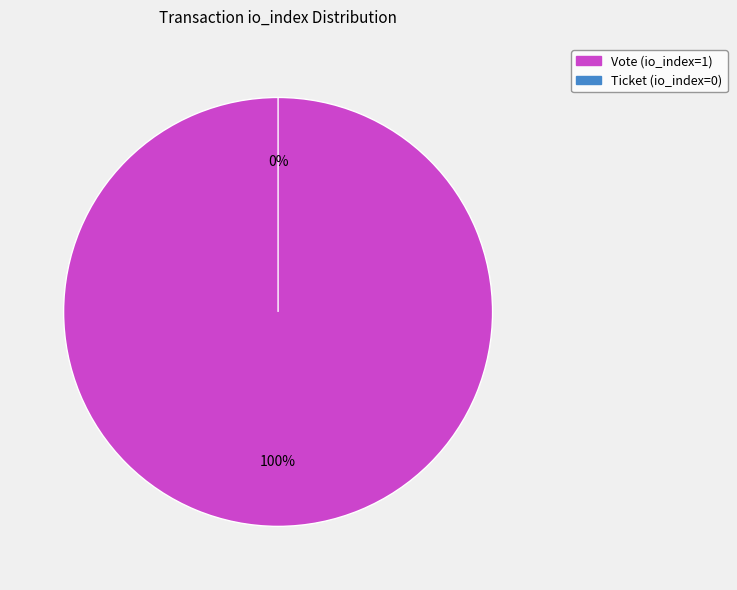

How many slices are in this pie chart?

2